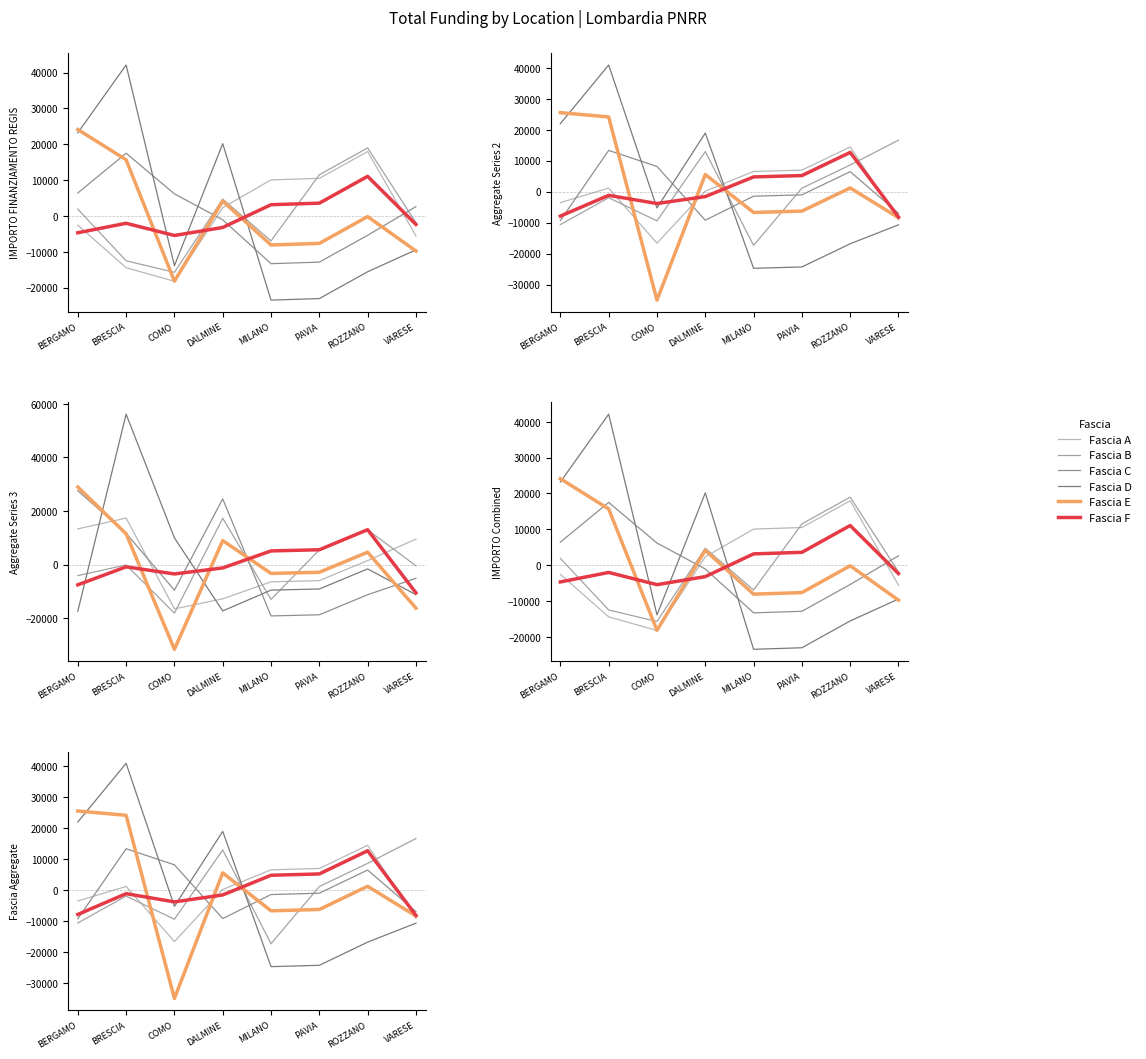

Between BRESCIA and PAVIA, which is larger?

PAVIA